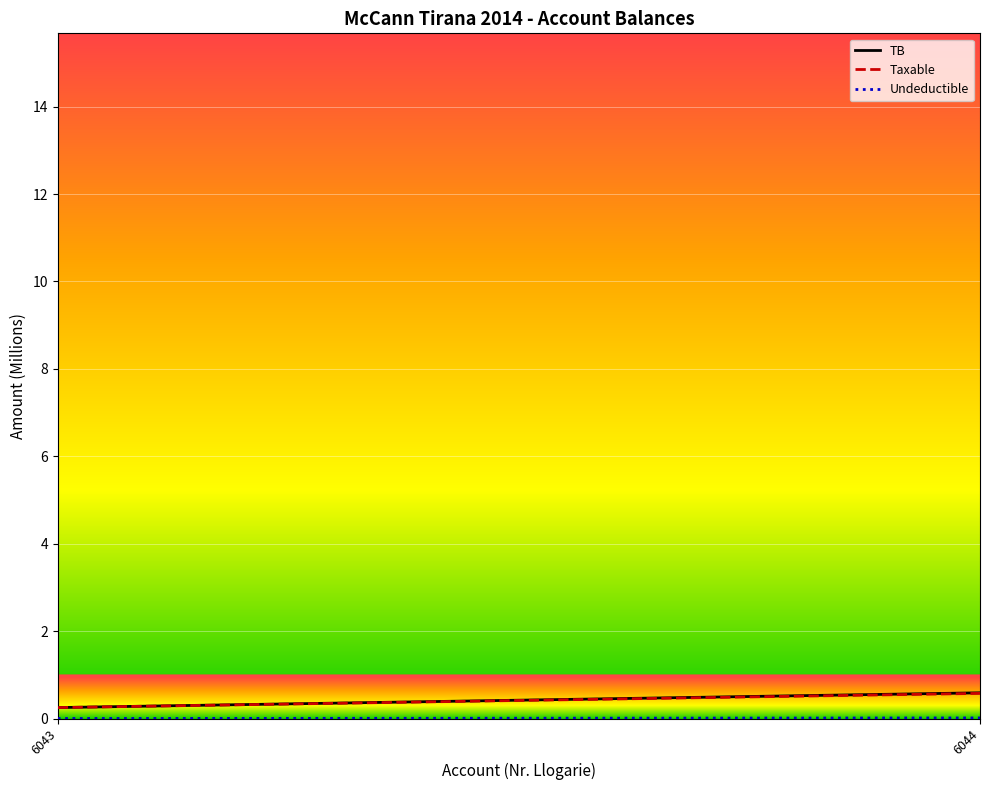

True or false: Undeductible and Taxable cross at least once.

False